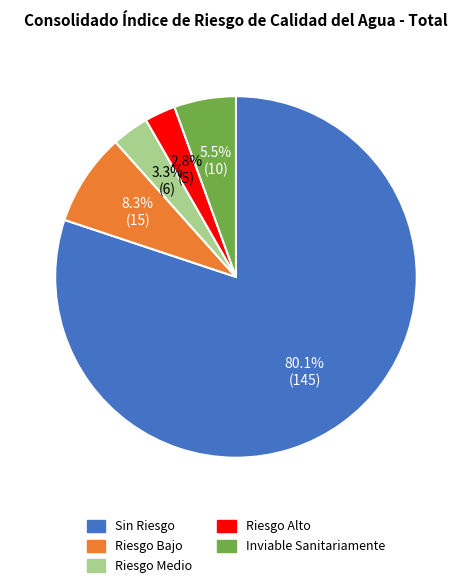

Which slice is the largest?

Sin Riesgo